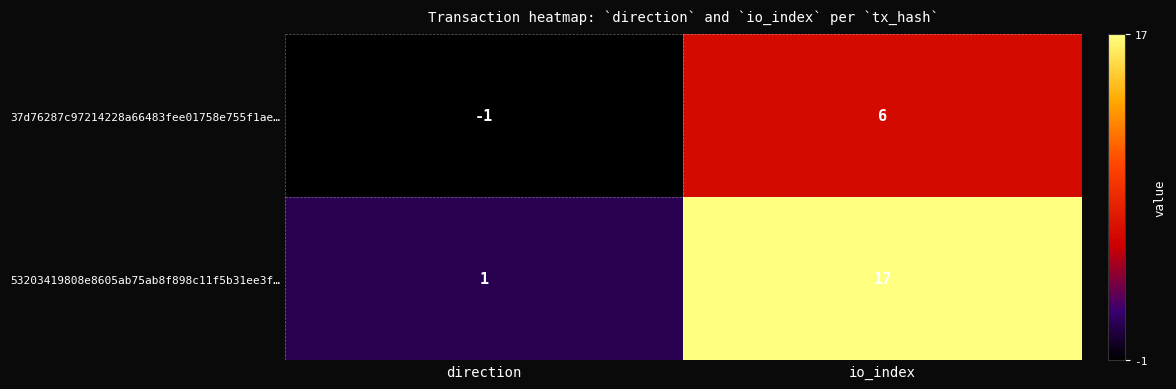

How many distinct data groups are displayed?

2